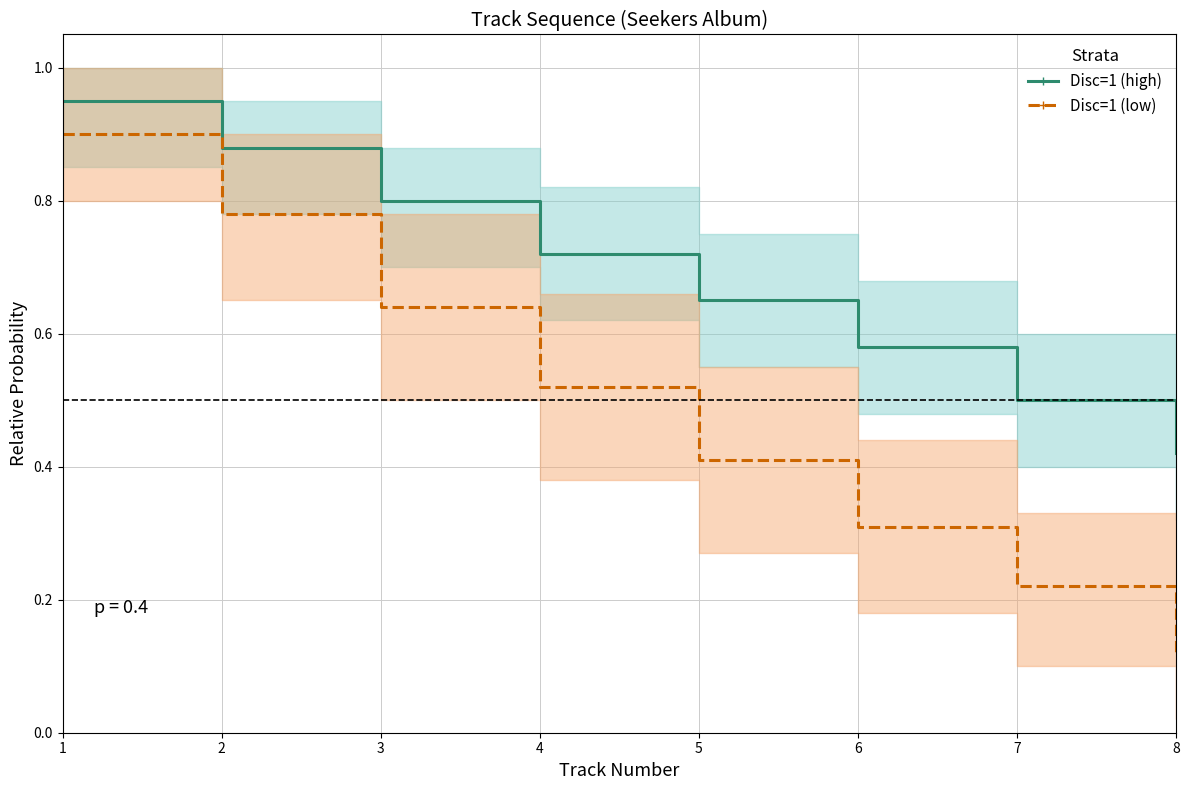

What is the value of the Disc=1 (high) point at the 6th from the left?

0.6